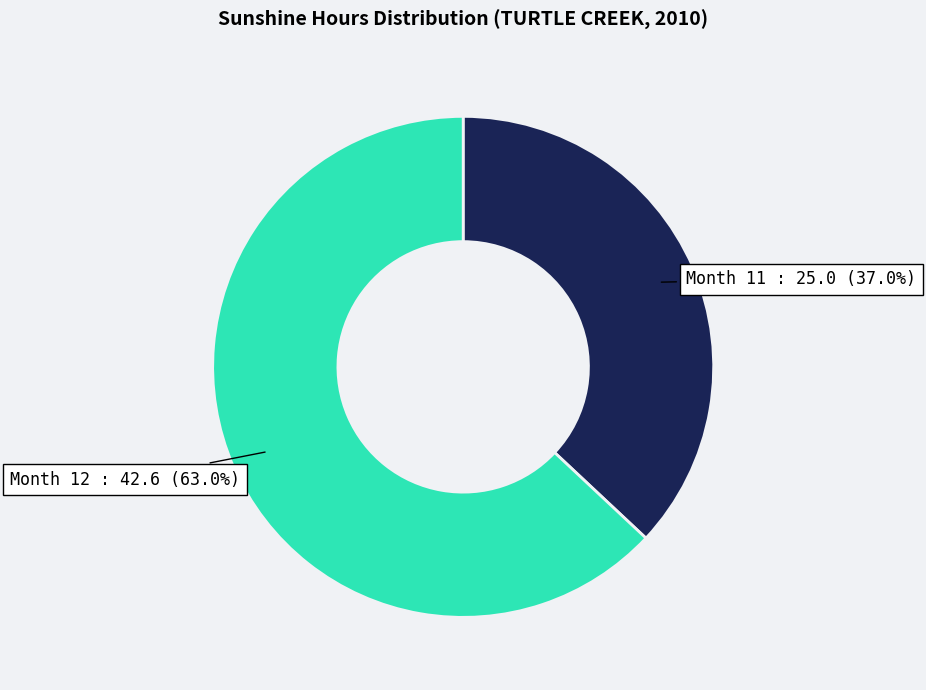

Does any single category account for the majority?

Yes